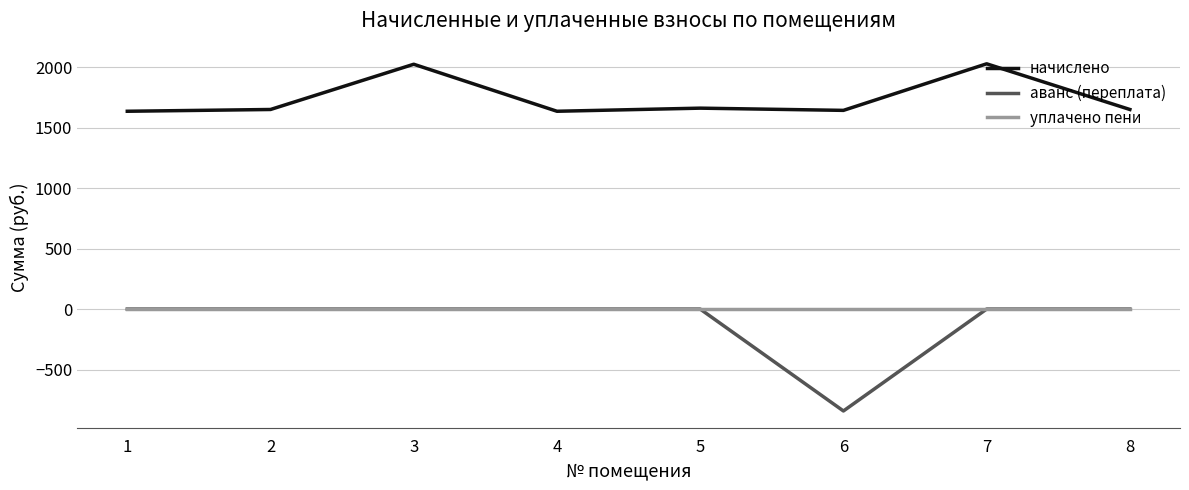

True or false: начислено and уплачено пени intersect in this chart.

False